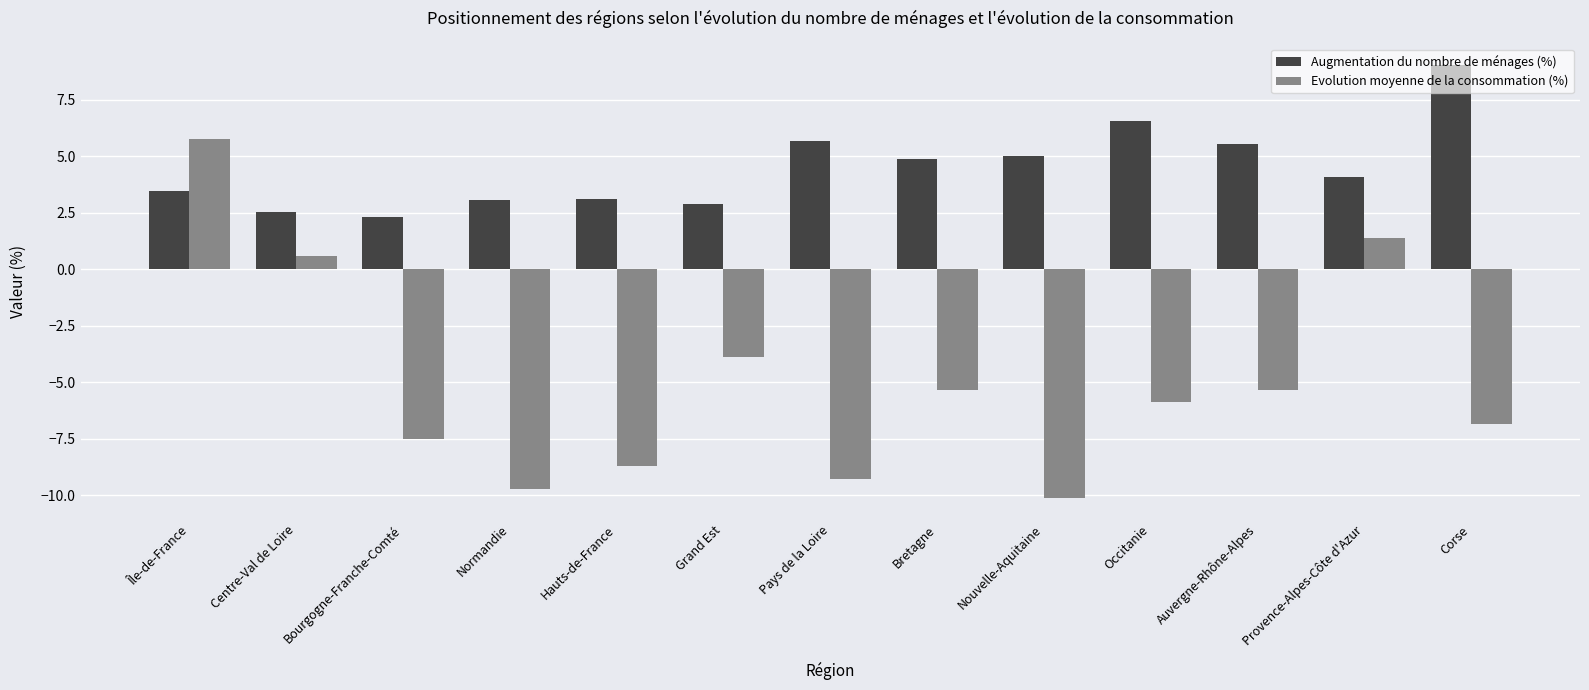

What is the highest value of the Augmentation du nombre de ménages (%) series?

9.0